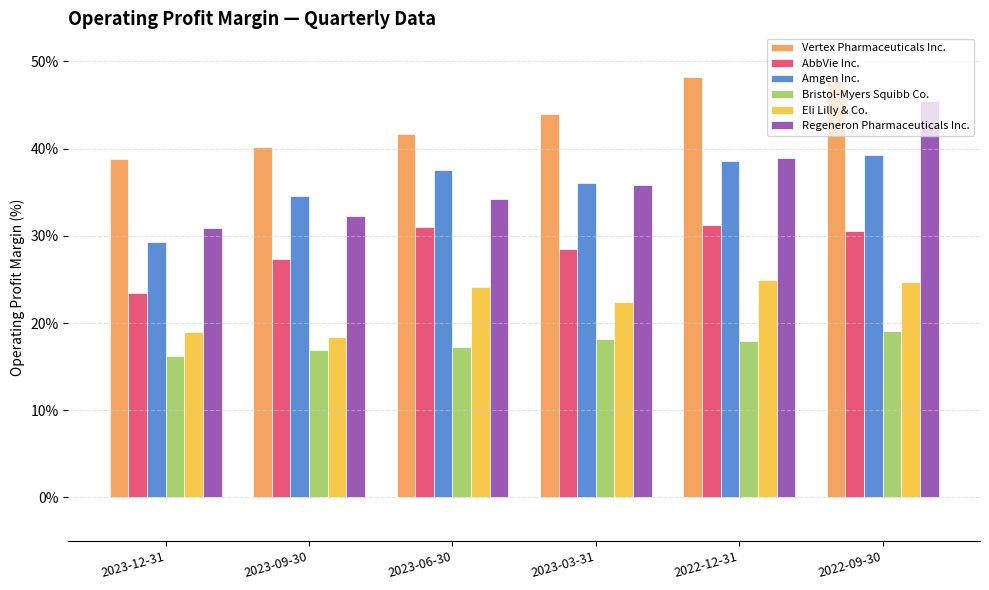

The Amgen Inc. series shows 22.6 at 2023-06-30. True or false?

False